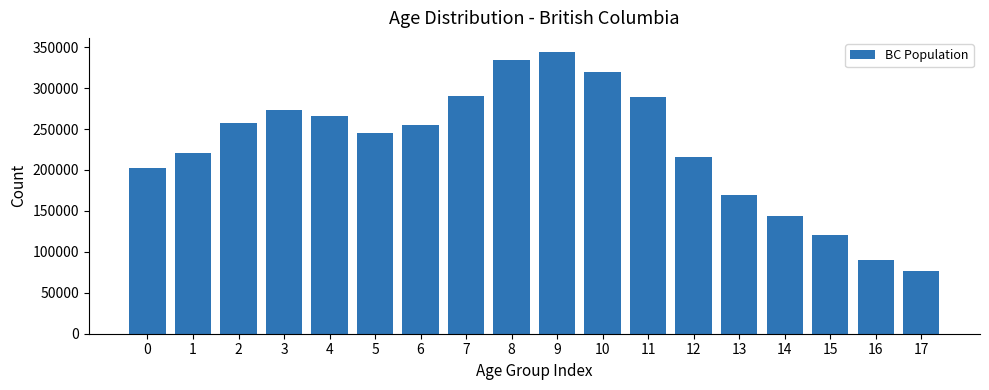

Which category has the lowest value across all series?

17